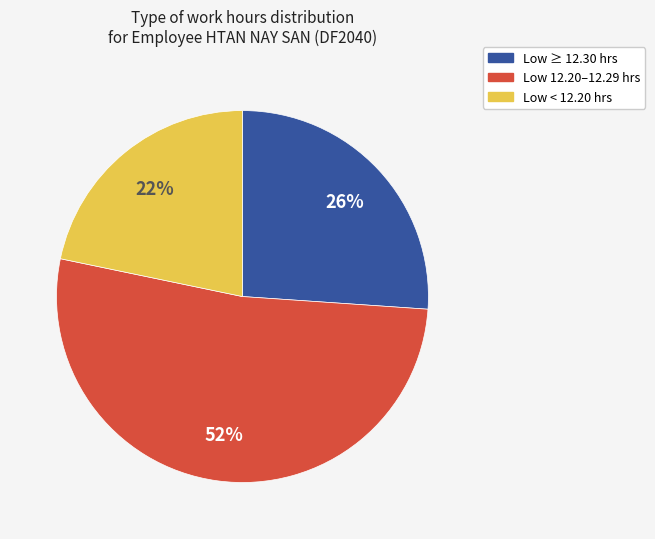

To the nearest percent, what is the average slice percentage?

33%